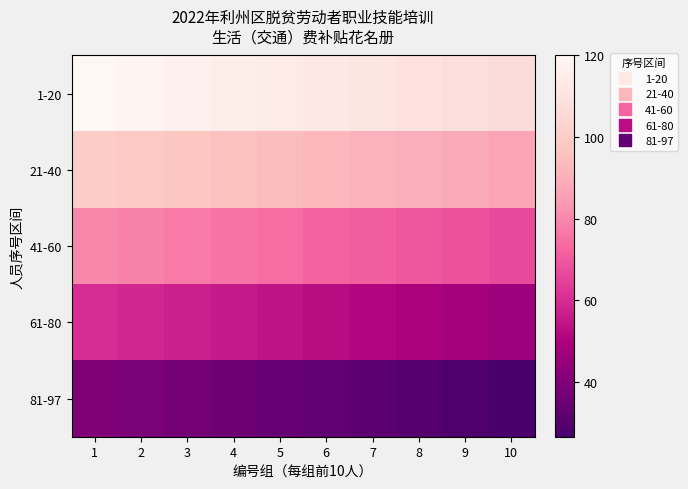

List the series in order of their peak value, lowest first.

81-97, 61-80, 41-60, 21-40, 1-20